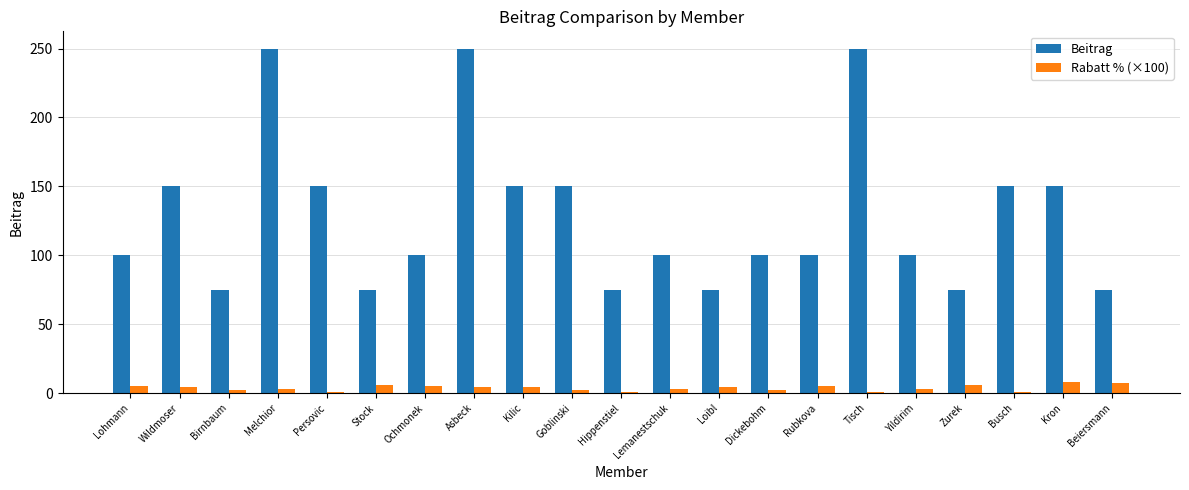

How many Beitrag values are between 75 and 150?

18